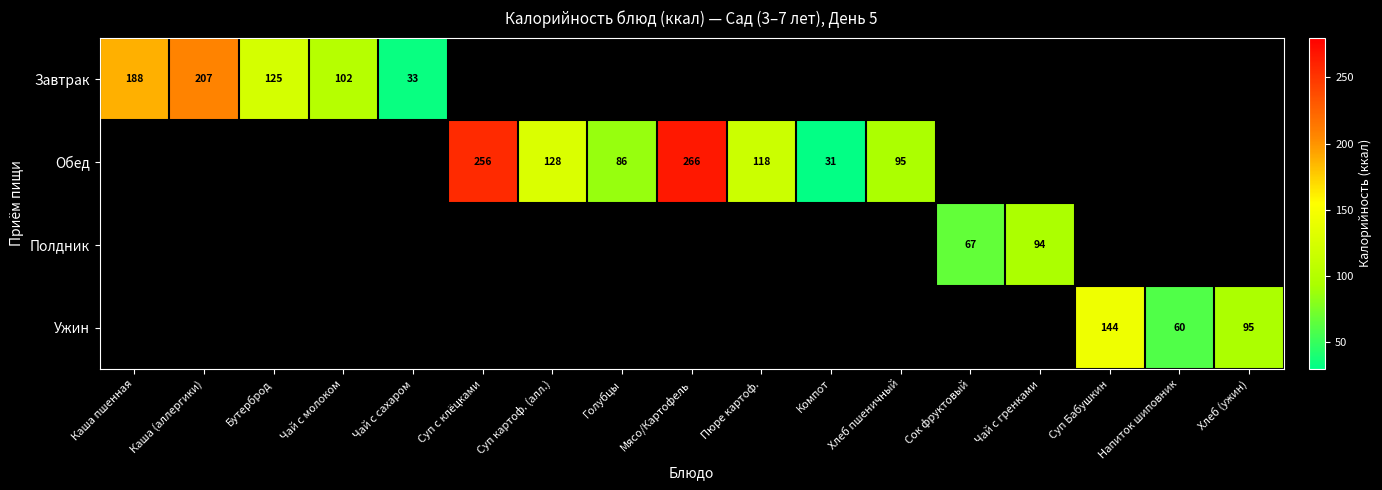

Is it true that Ужин equals 90 at Напиток шиповник?

False